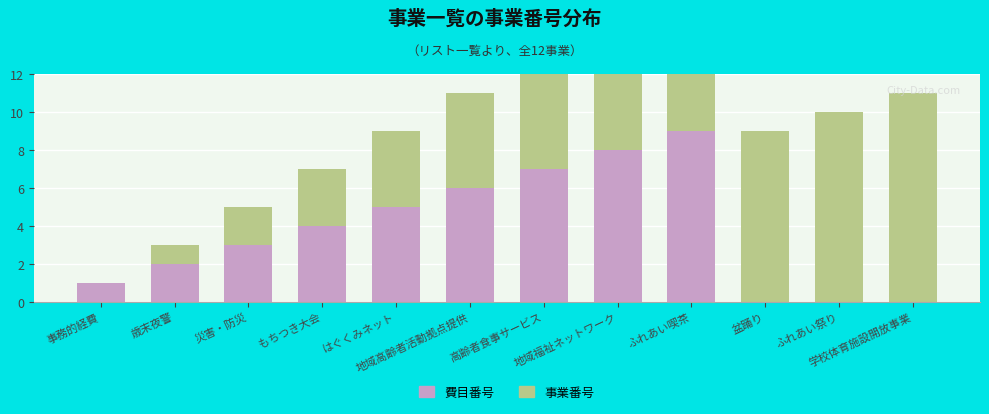

Reading left to right, what are all the values shown in this chart?

費目番号: 事務的経費=1	歳末夜警=2	災害・防災=3	もちつき大会=4	はぐくみネット=5	地域高齢者活動拠点提供=6	高齢者食事サービス=7	地域福祉ネットワーク=8	ふれあい喫茶=9	盆踊り=0	ふれあい祭り=0	学校体育施設開放事業=0
事業番号: 事務的経費=0	歳末夜警=1	災害・防災=2	もちつき大会=3	はぐくみネット=4	地域高齢者活動拠点提供=5	高齢者食事サービス=6	地域福祉ネットワーク=7	ふれあい喫茶=8	盆踊り=9	ふれあい祭り=10	学校体育施設開放事業=11